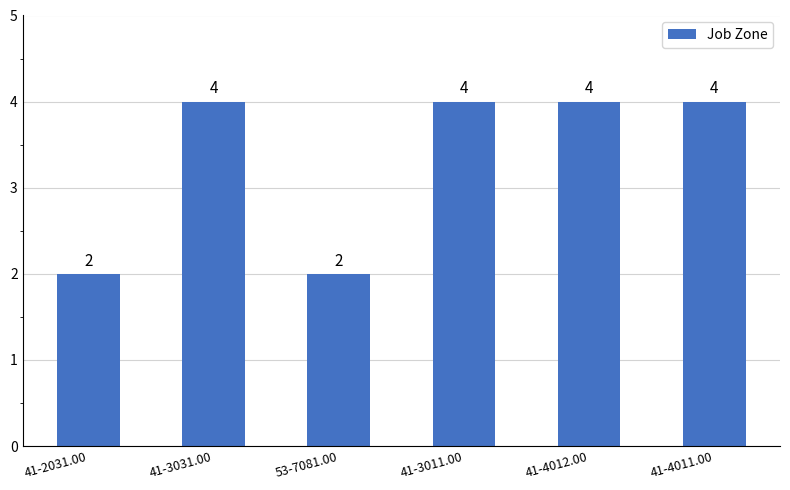

Count the values in the range 2 to 4.

6